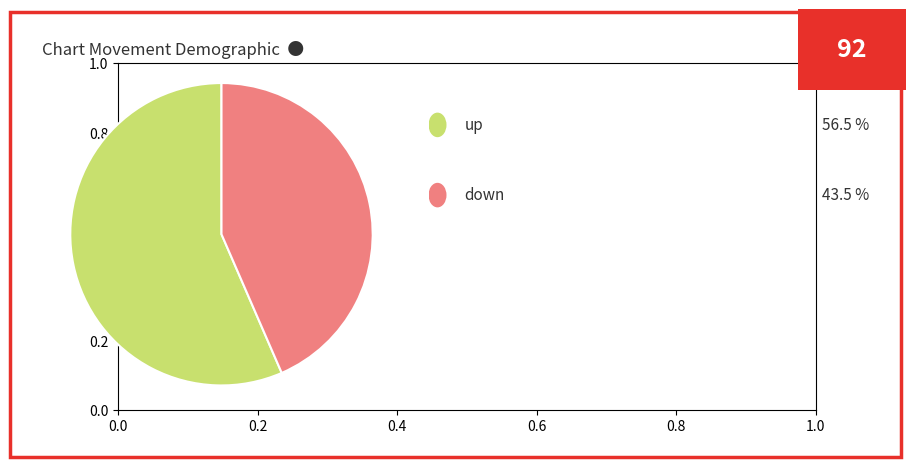

Does any single category account for the majority?

Yes